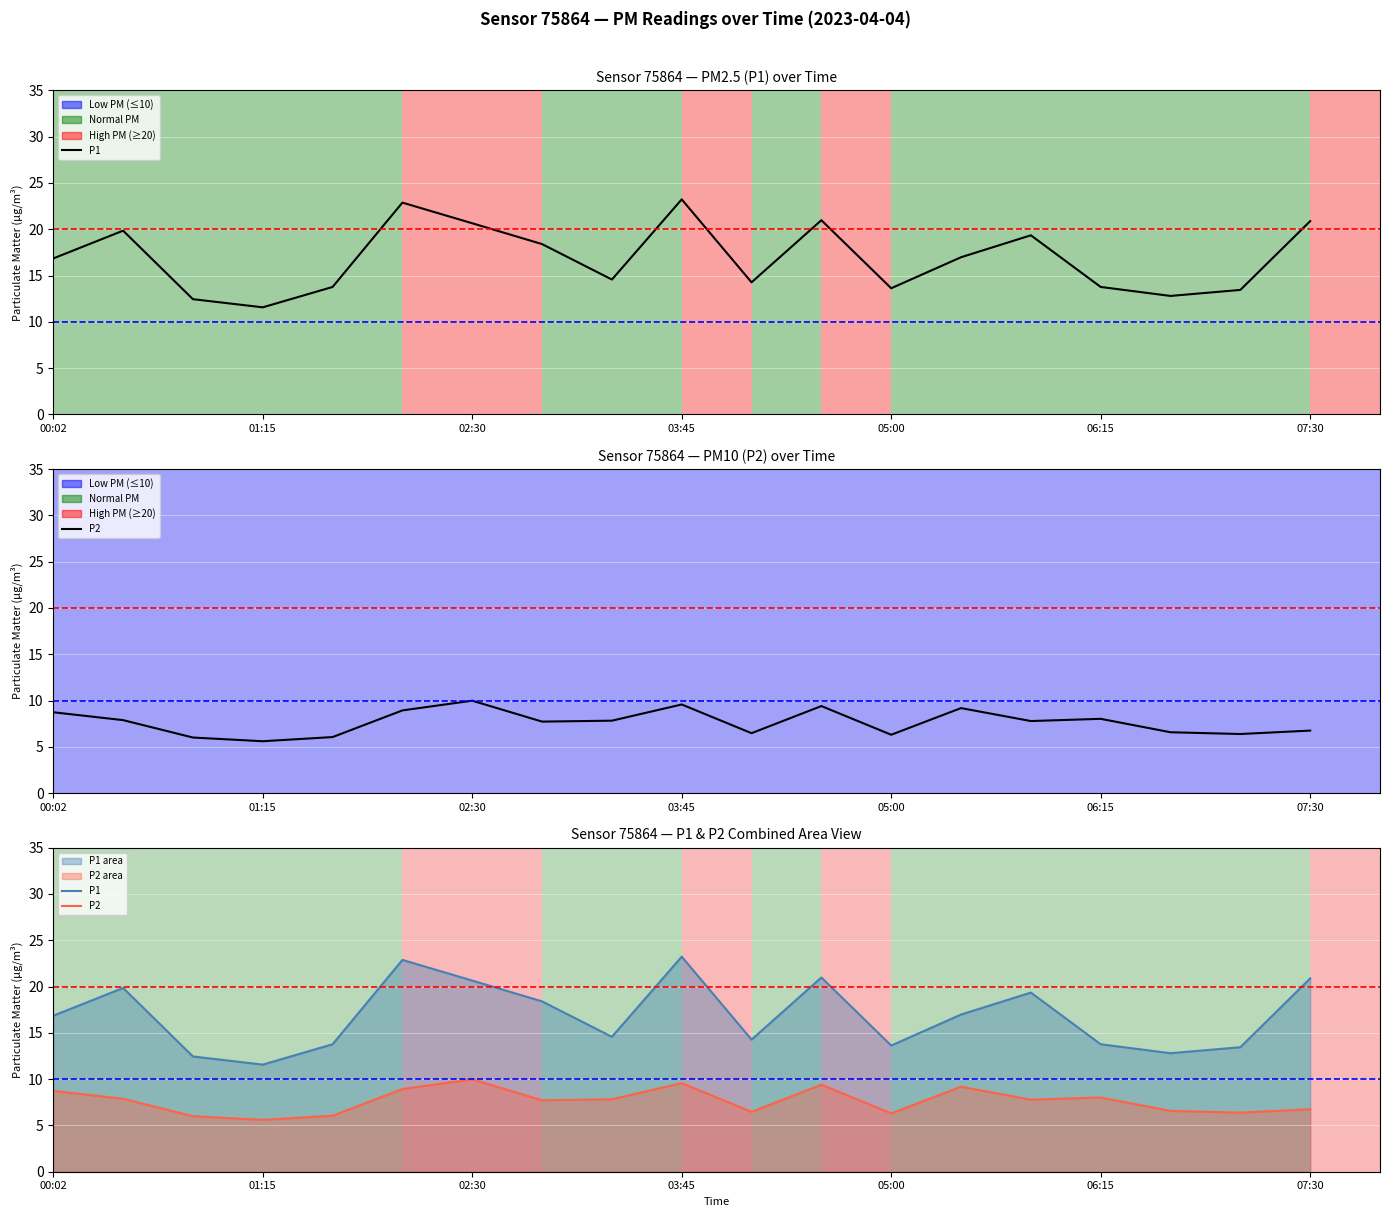

True or false: P2 and P1 cross at least once.

False